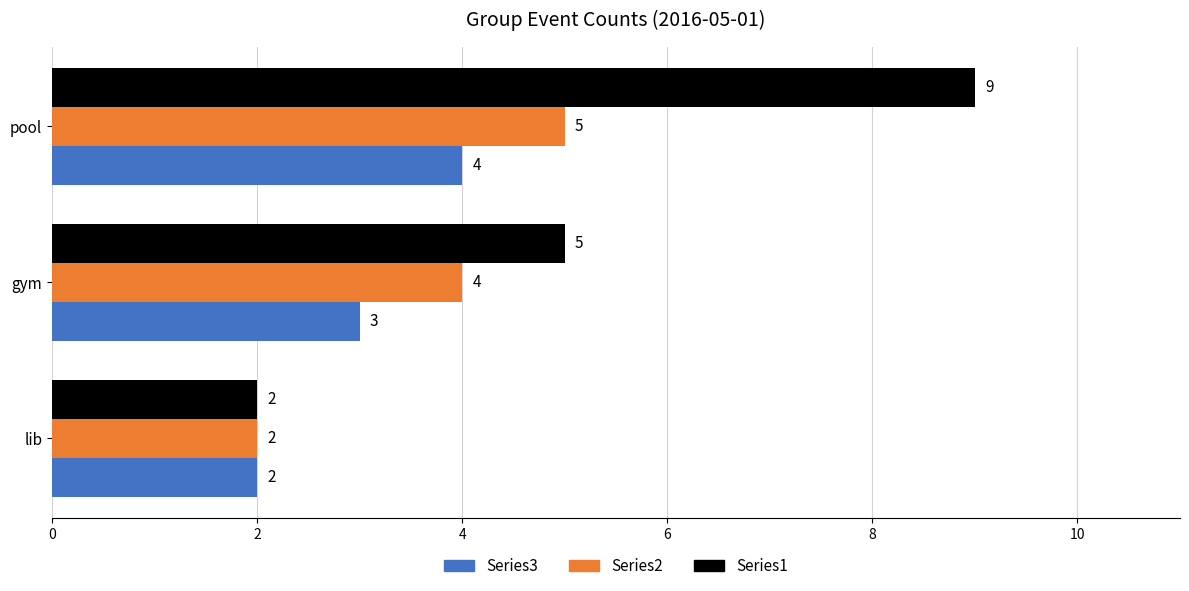

What is the maximum value shown in the chart?

9